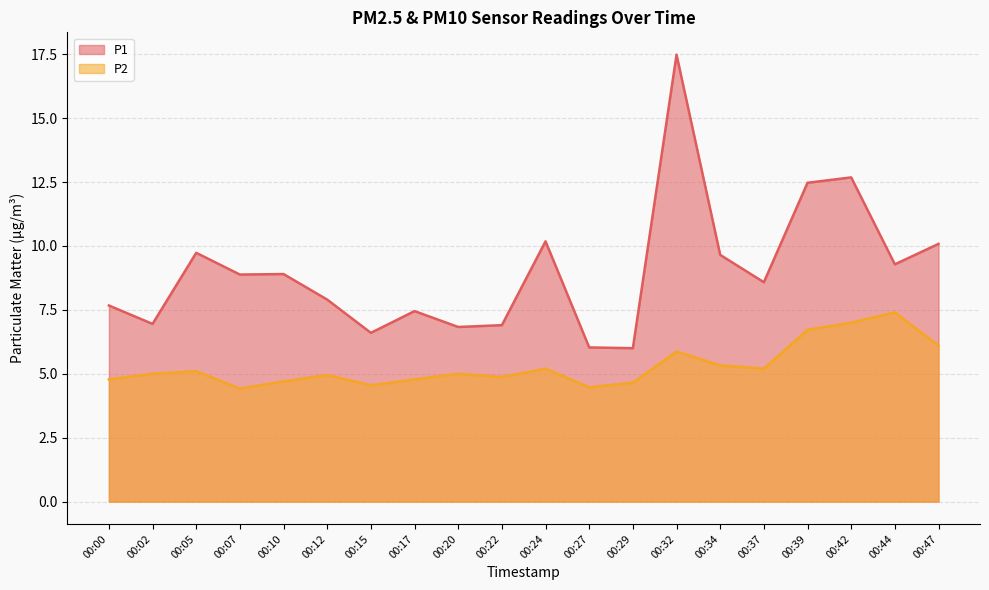

Is the value of P2 at 00:07 greater than the value of P1 at 00:20?

No